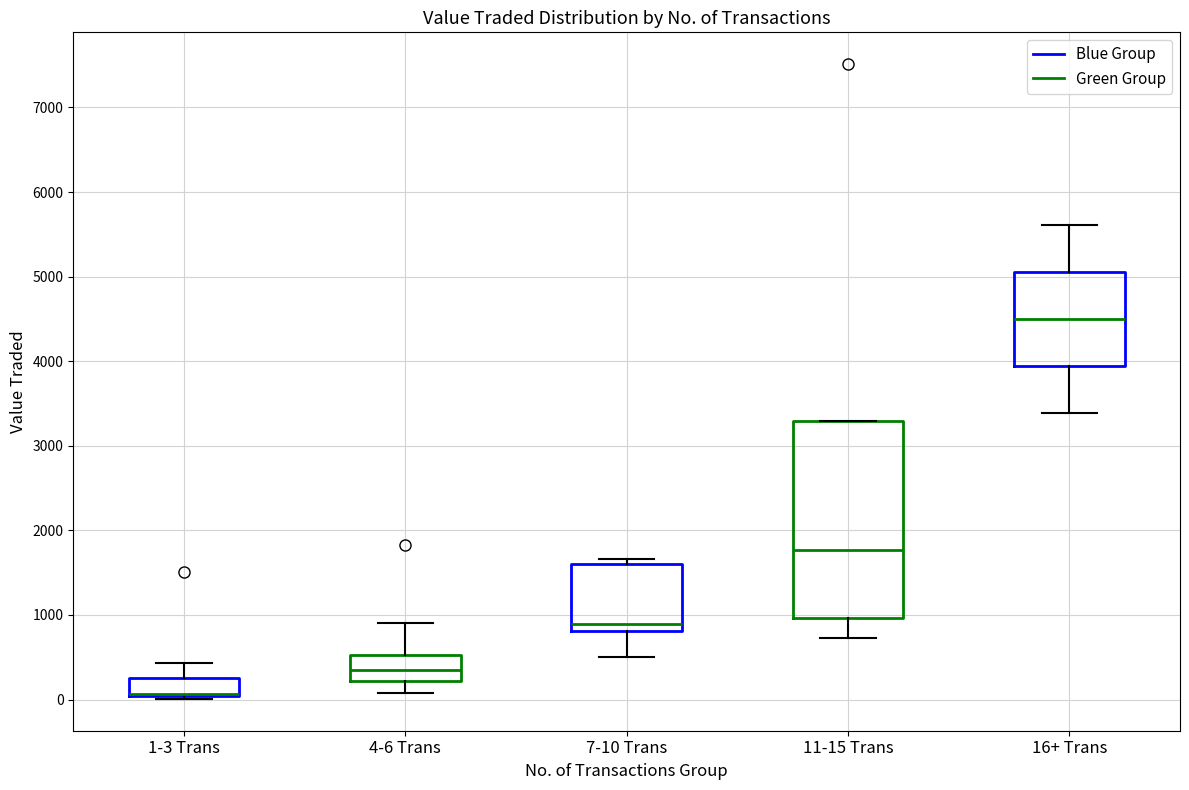

Reading left to right, transcribe this box plot: for each box, give where its median line is, the range the box spans, and where its two whiskers end, as read against the y-axis. The values are not printed on the chart, so give them approximately, as read against the axis.

1-3 Trans: median 100 (drawn on the box's lower edge), box 0 to 300, whiskers 0 (just below the box's lower edge) to 400
4-6 Trans: median 400, box 200 to 500, whiskers 100 to 900
7-10 Trans: median 900, box 800 to 1600, whiskers 500 to 1700
11-15 Trans: median 1800, box 1000 to 3300, whiskers 700 to 3300
16+ Trans: median 4500, box 3900 to 5100, whiskers 3400 to 5600